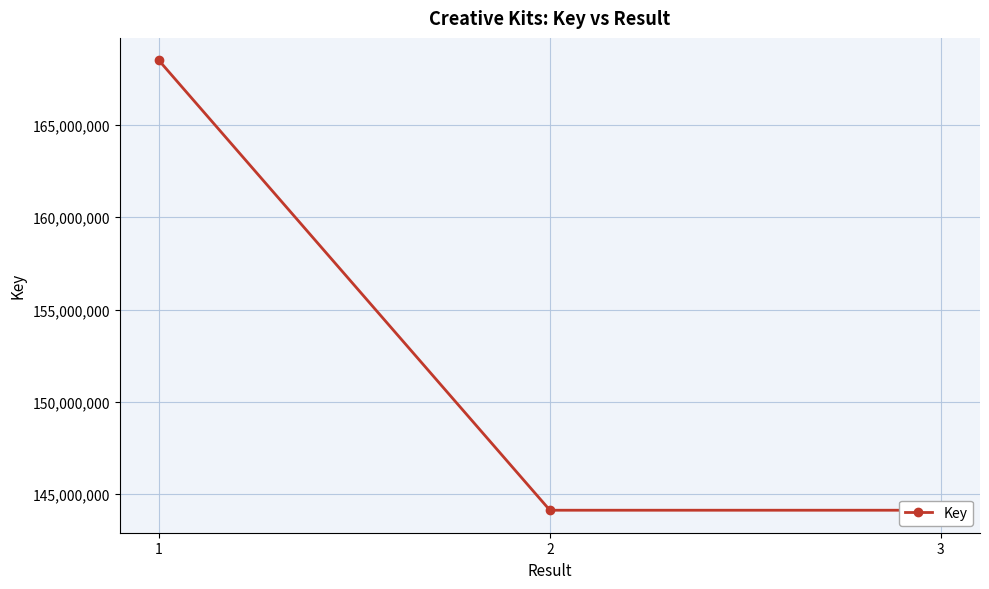

The chart shows a value of 144123332 at 2. True or false?

True